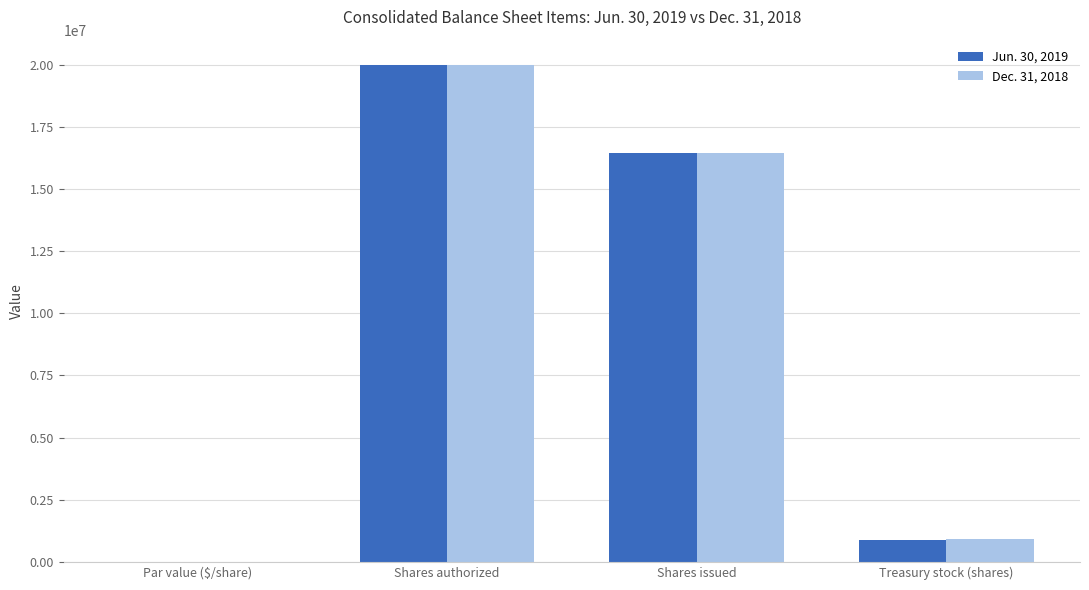

Is the value of Jun. 30, 2019 at Treasury stock (shares) greater than the value of Dec. 31, 2018 at Par value ($/share)?

Yes